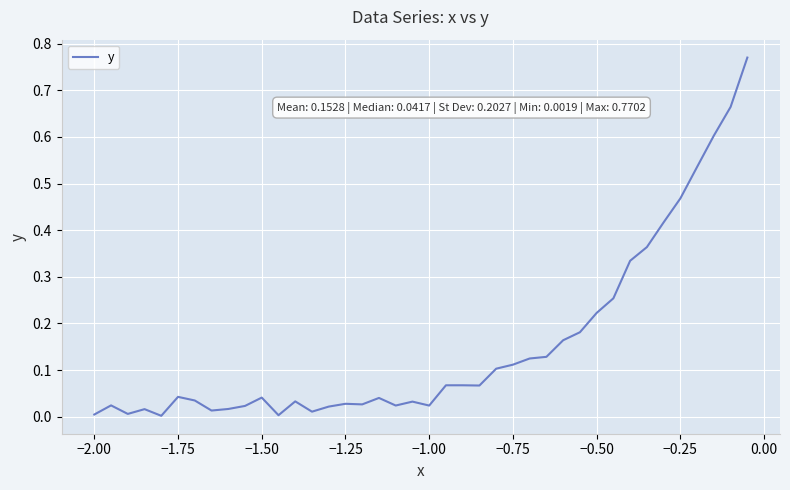

Does the chart have visible grid lines?

Yes